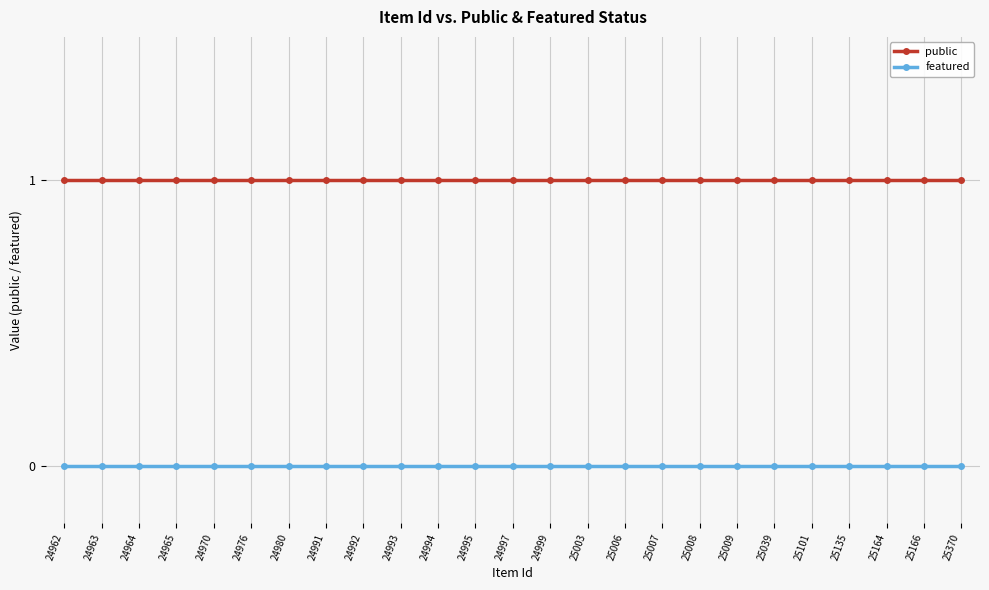

What is the sum of all public values?

25